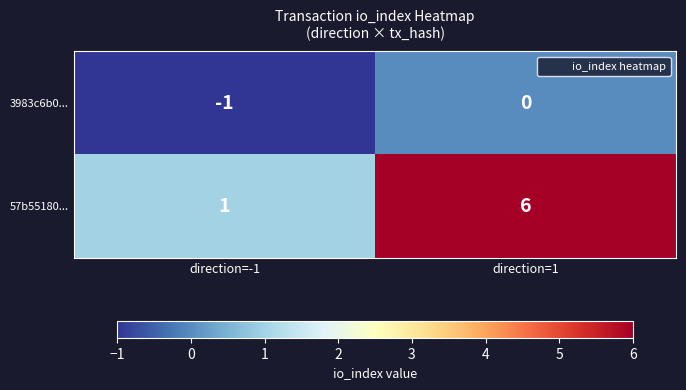

Reading right to left, extract all data points from this chart.

3983c6b0...: direction=1=0	direction=-1=-1
57b55180...: direction=1=6	direction=-1=1